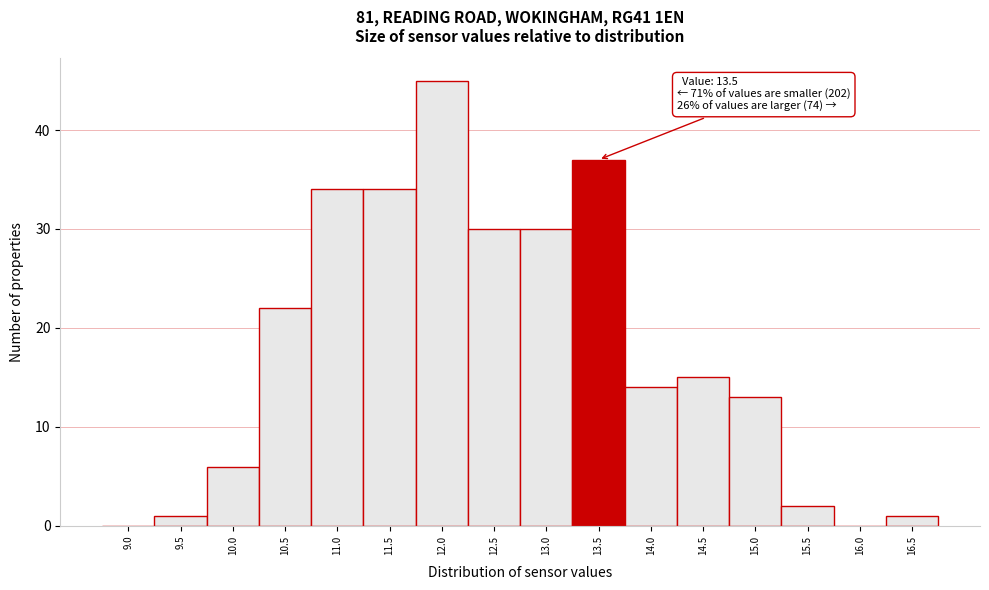

Reading left to right, list all the values displayed in this chart.

9.0=0	9.5=1	10.0=6	10.5=22	11.0=34	11.5=34	12.0=45	12.5=30	13.0=30	13.5=37	14.0=14	14.5=15	15.0=13	15.5=2	16.0=0	16.5=1